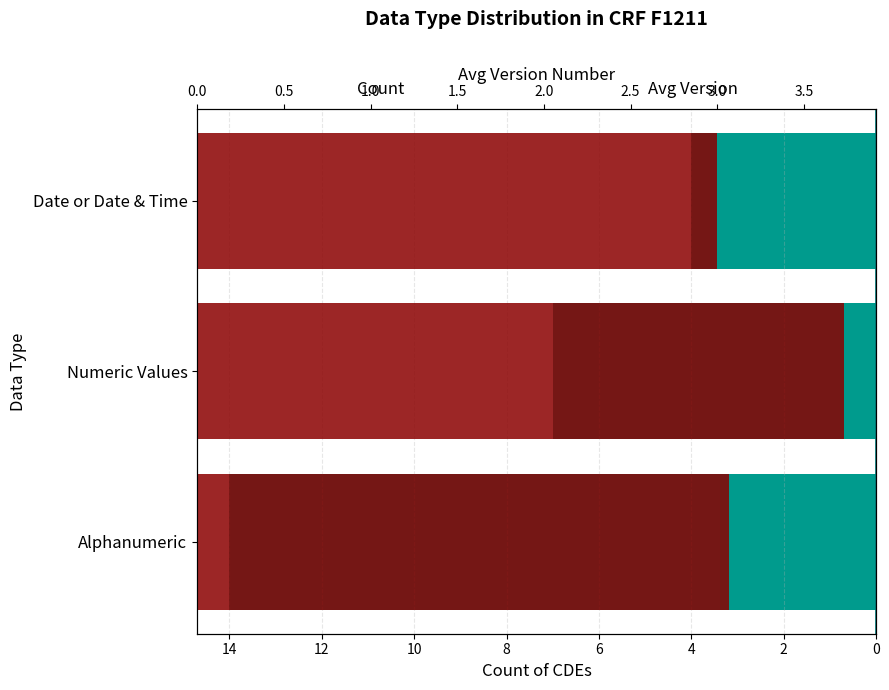

What is the difference between the second highest and minimum values in the Count of CDEs series?

3.0